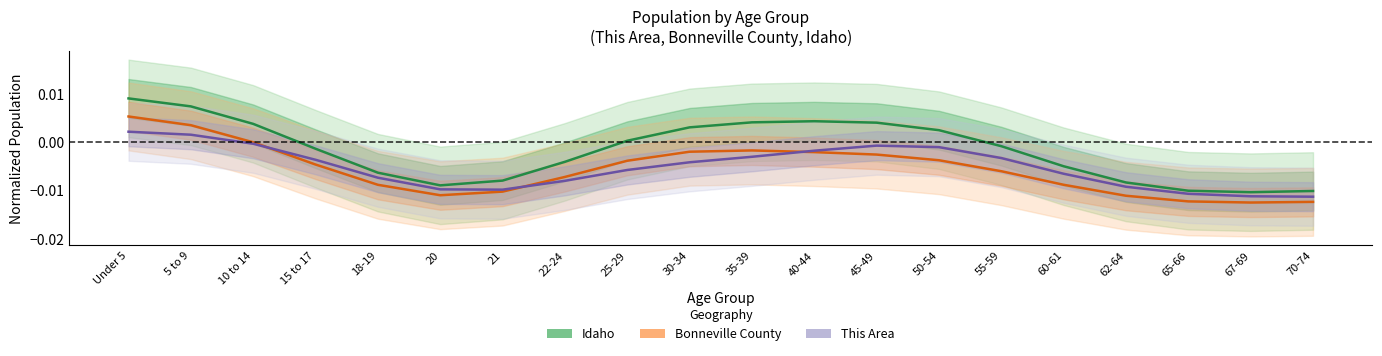

The This Area series shows -0.0 at 18-19. True or false?

False